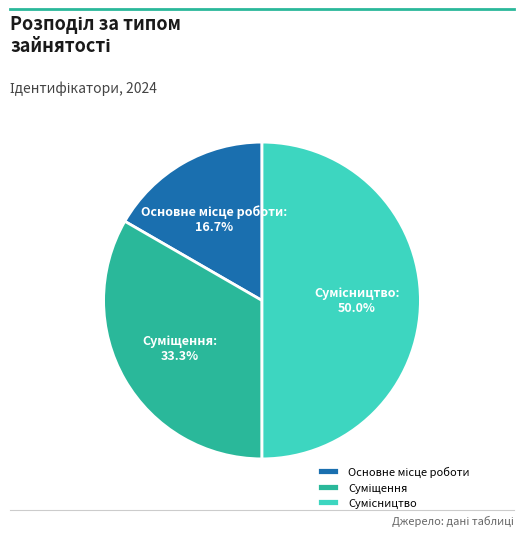

Is it true that Основне місце роботи is 5% of the pie?

False